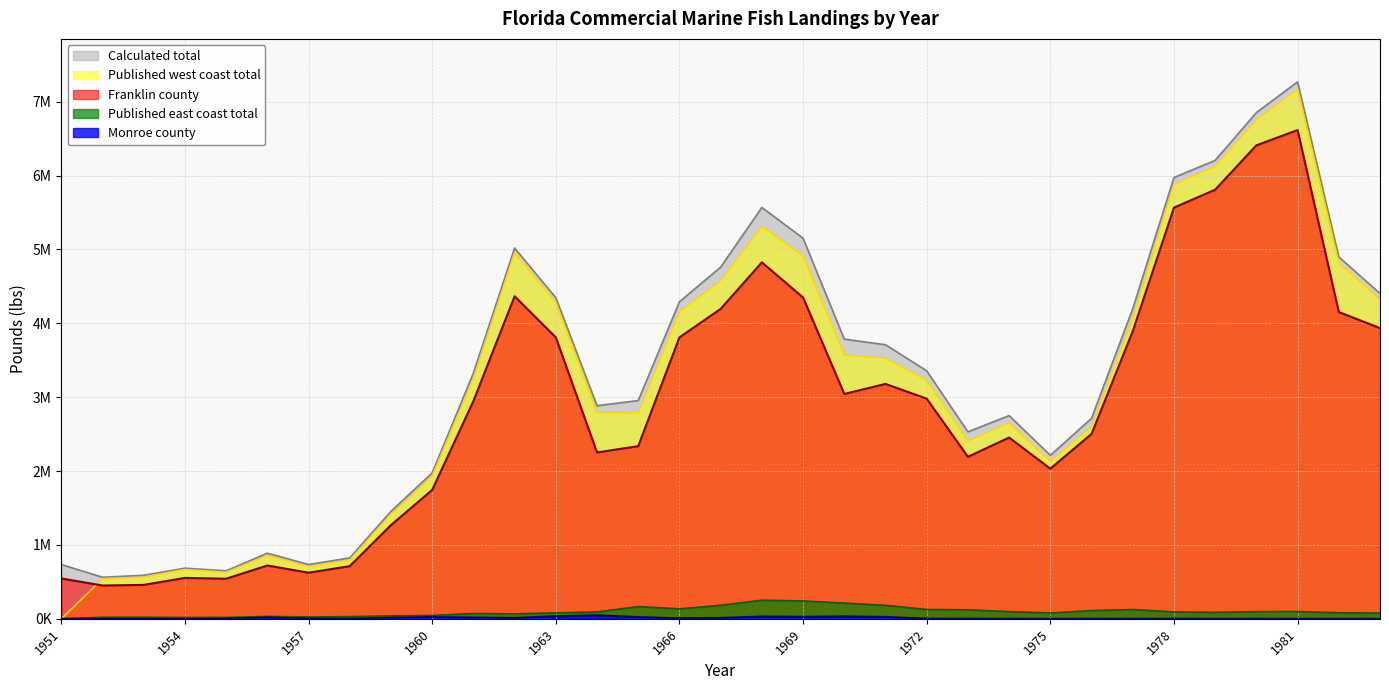

What is the total value across all series at 1954?

1925332